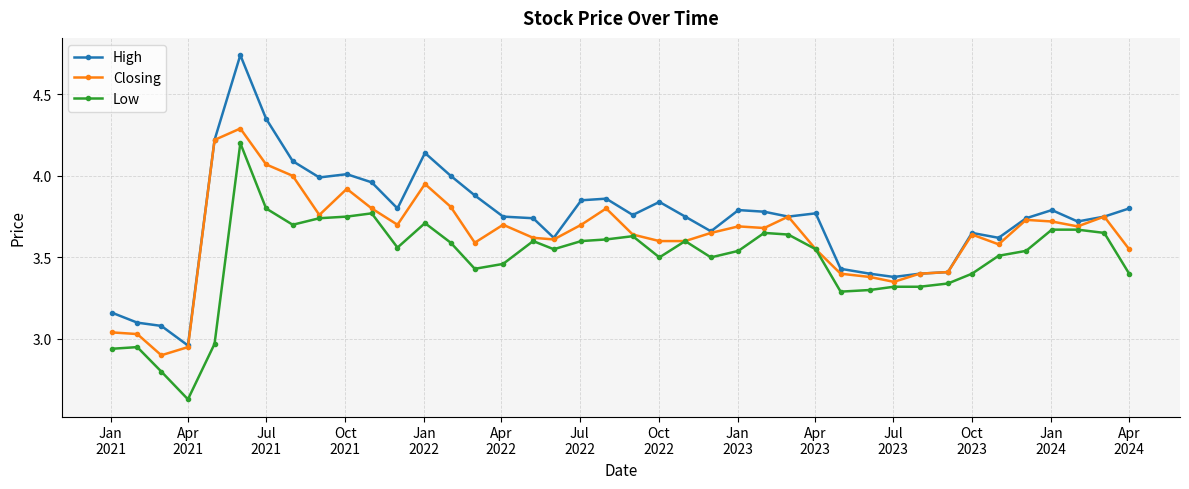

At how many categories does at least one series exceed 2?

40